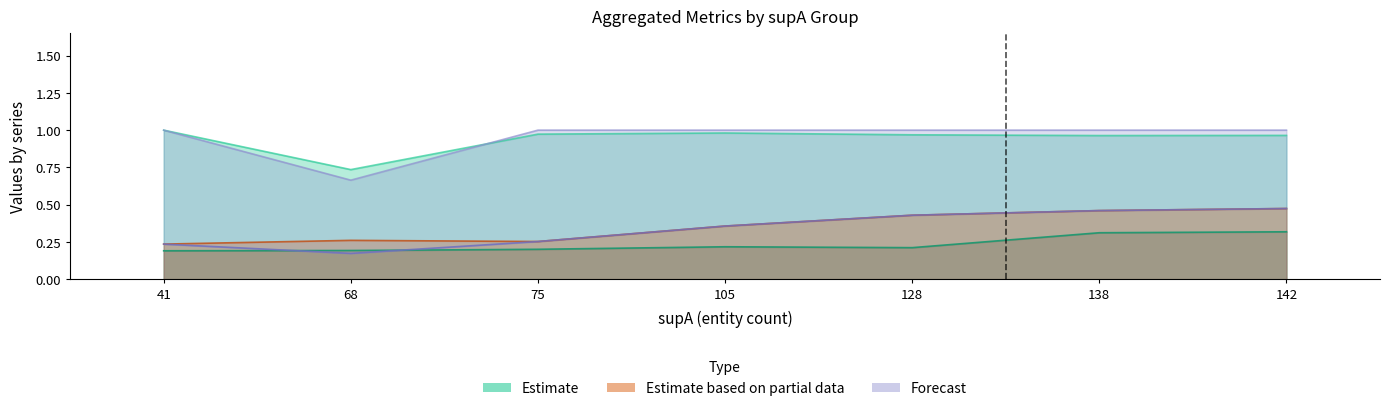

At which category is the sum across all series the highest?

142